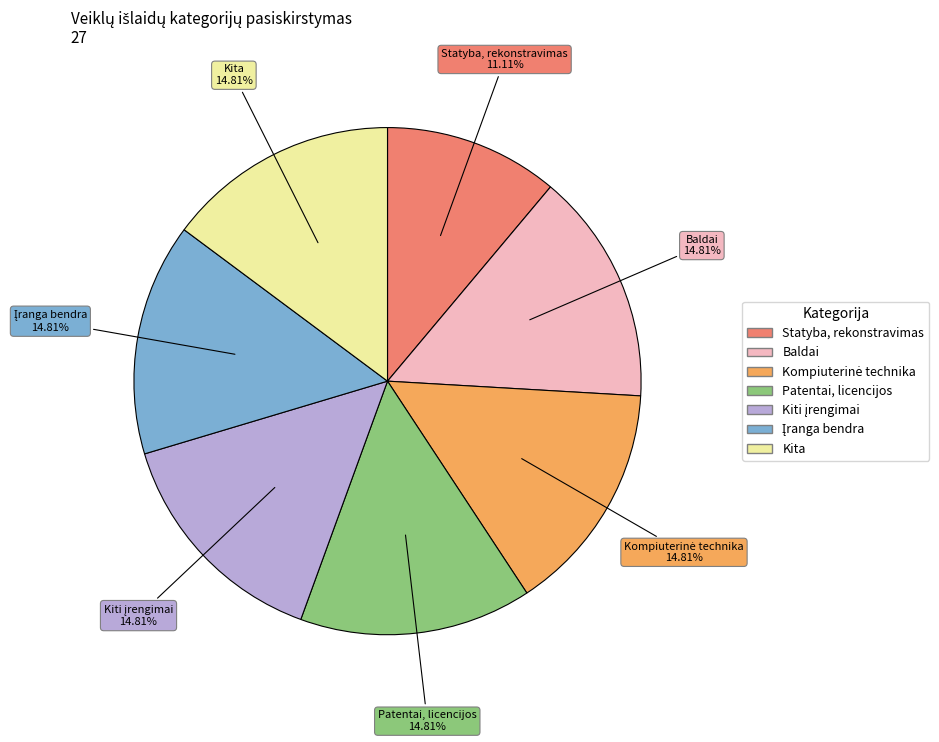

Does any single category account for the majority?

No